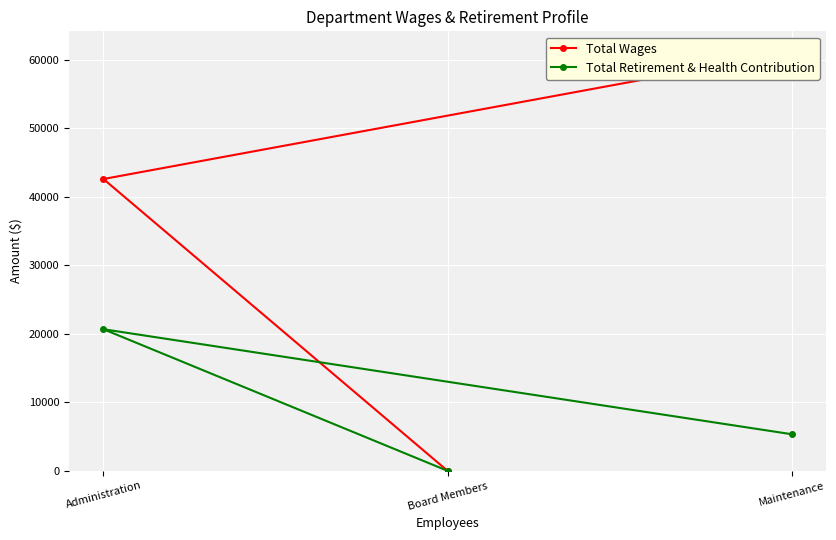

What is the difference between the maximum and minimum values in the Total Wages series?

61110